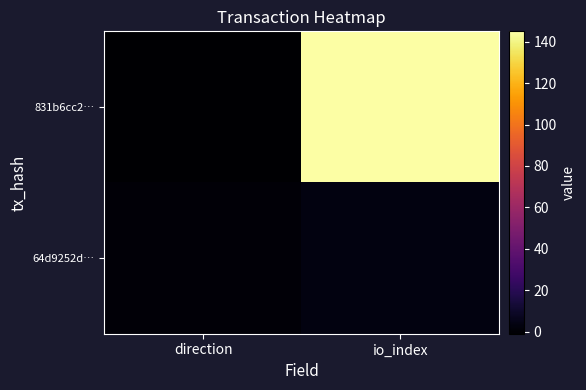

Reading right to left, extract all data points from this chart.

831b6cc2…: io_index=145	direction=-1
64d9252d…: io_index=3	direction=1